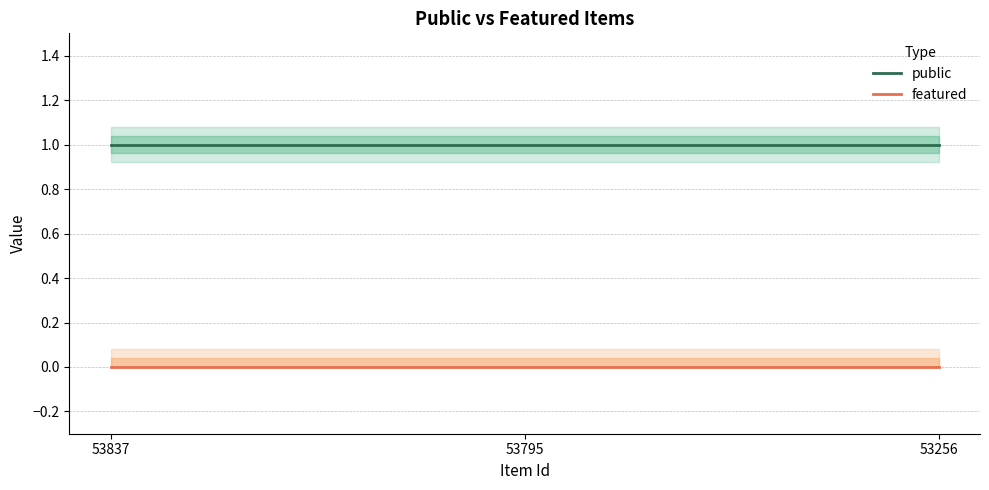

Reading left to right, list all the values displayed in this chart.

public: 1	1	1
featured: 0	0	0